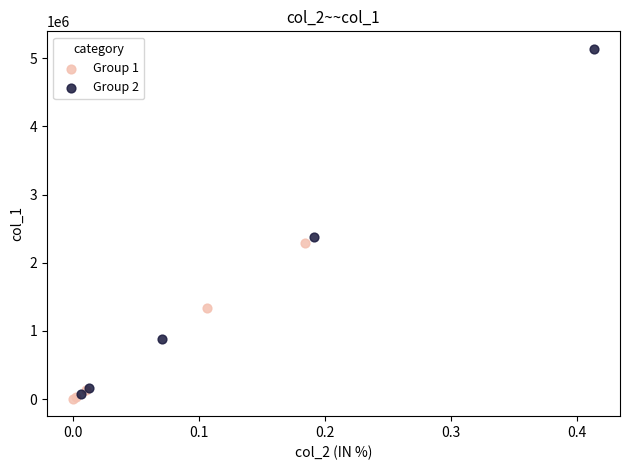

Which series contains the highest Y value?

Group 2